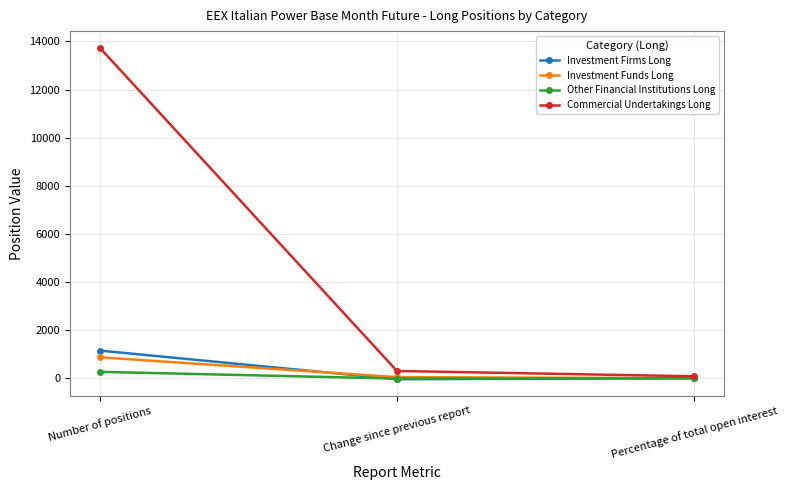

What is the sum of all Investment Funds Long values?

932.7